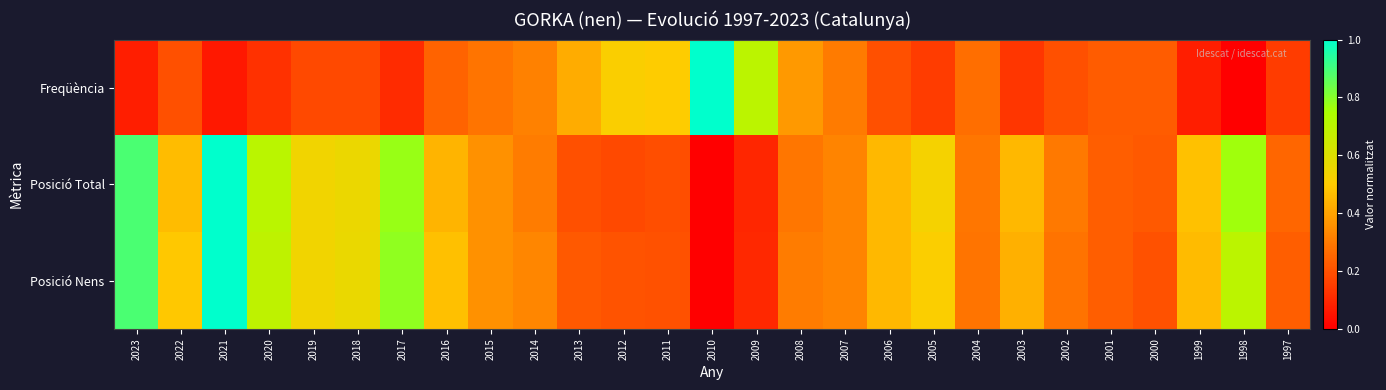

How many categories are shown in the chart?

27